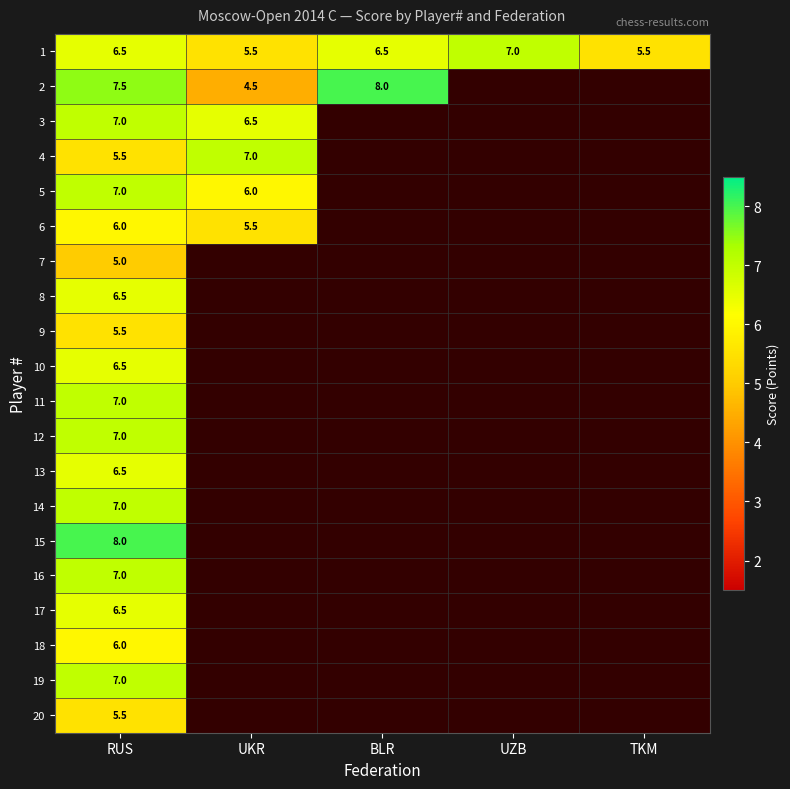

True or false: 1 has a value of 5.5 at TKM.

True